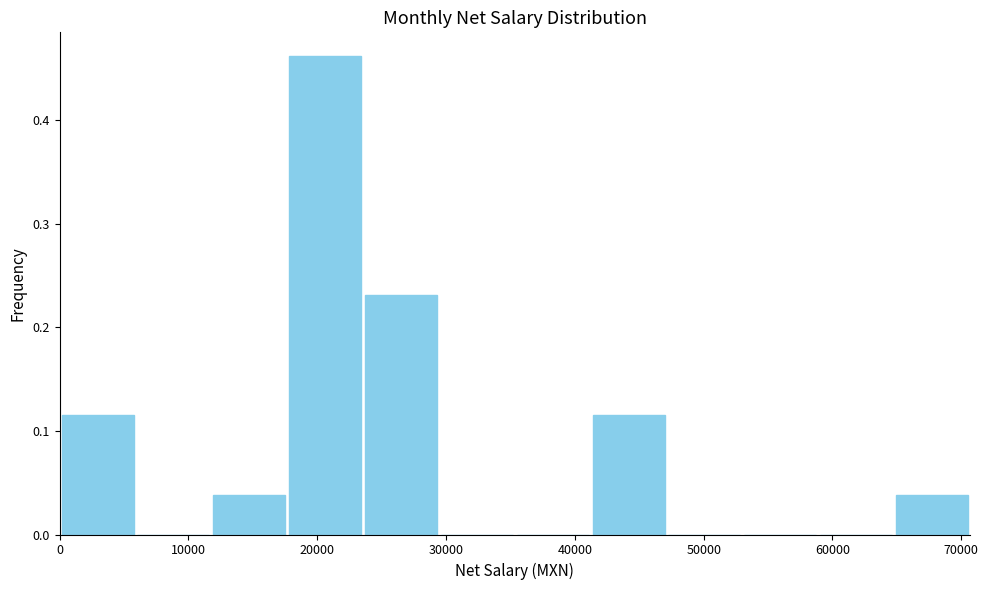

Reading left to right, list every bar in this chart as the range it spans on the x-axis followed by its height. Neither the bar edges nor the heights are printed on the chart, so give them approximately, as read against the axes.

0 to 6000: 0.12
6000 to 12000: 0
12000 to 18000: 0.04
18000 to 24000: 0.46
24000 to 29000: 0.23
29000 to 35000: 0
35000 to 41000: 0
41000 to 47000: 0.12
47000 to 53000: 0
53000 to 59000: 0
59000 to 65000: 0
65000 to 71000: 0.04